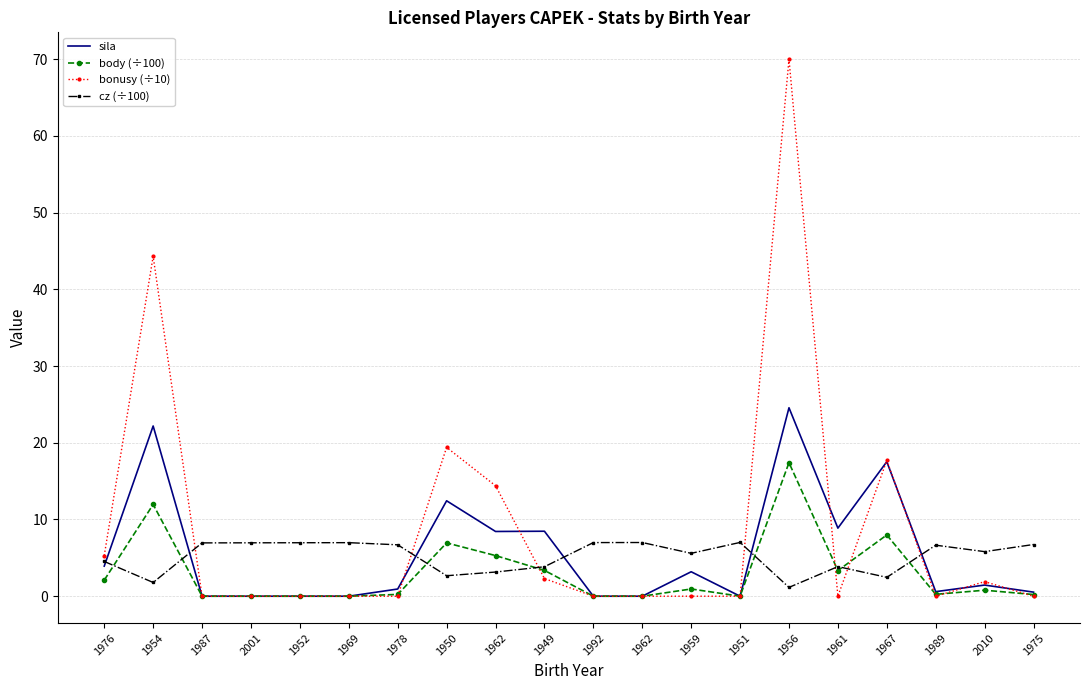

What are all the series names shown in the legend?

sila, body (÷100), bonusy (÷10), cz (÷100)